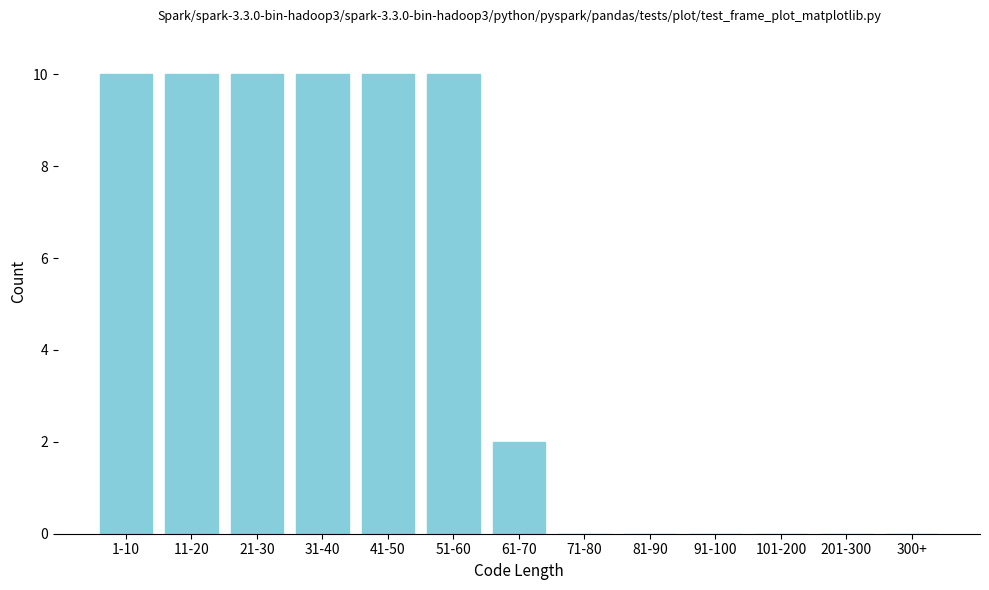

Reading left to right, extract all data points from this chart.

1-10=10	11-20=10	21-30=10	31-40=10	41-50=10	51-60=10	61-70=2	71-80=0	81-90=0	91-100=0	101-200=0	201-300=0	300+=0